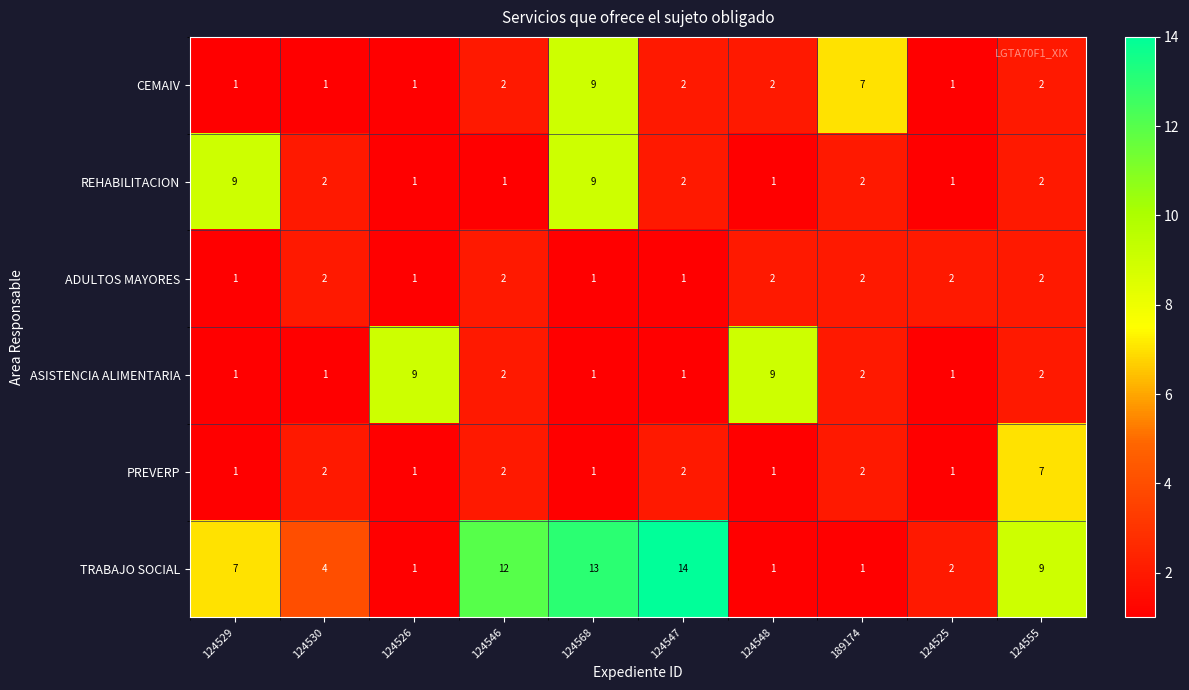

At how many categories does at least one series exceed 10?

3